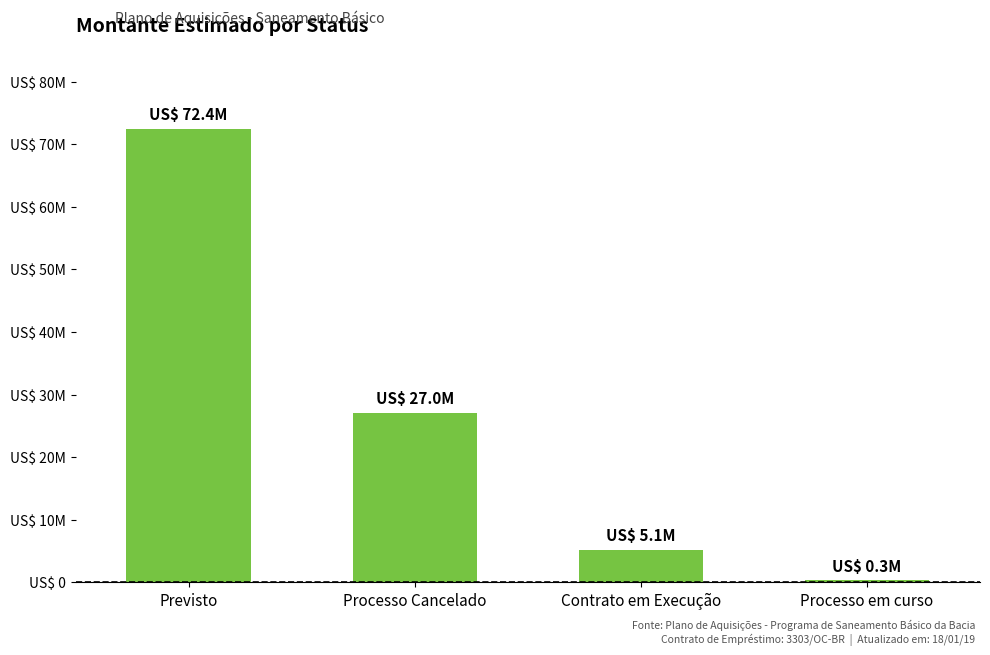

List the labels in order of value, smallest first.

Processo em curso, Contrato em Execução, Processo Cancelado, Previsto